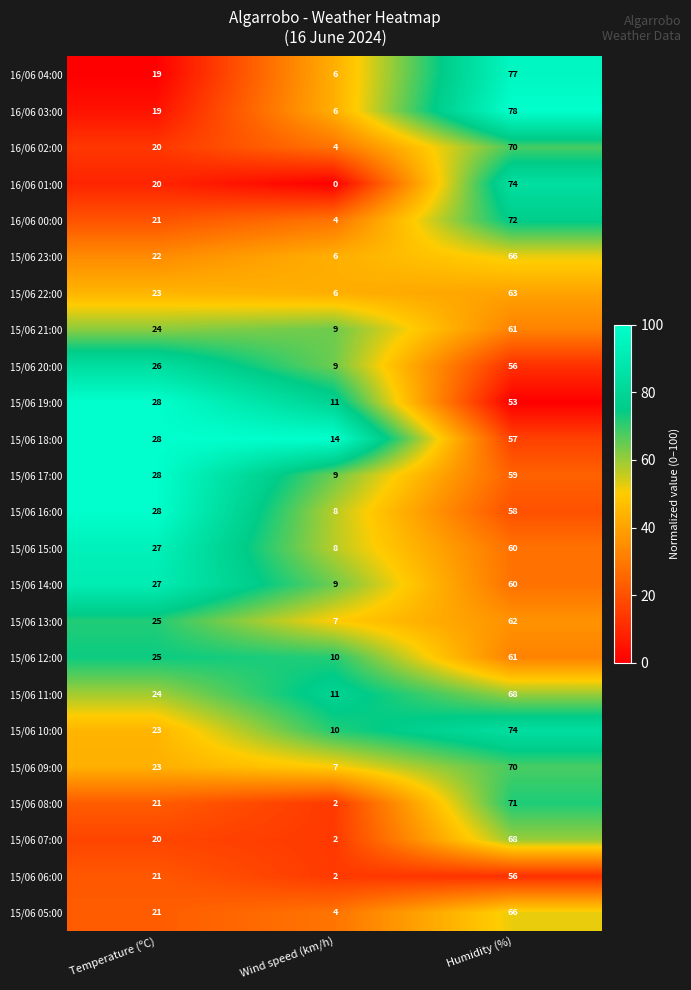

List the labels in order of 15/06 22:00 value, largest first.

Humidity (%), Temperature (ºC), Wind speed (km/h)